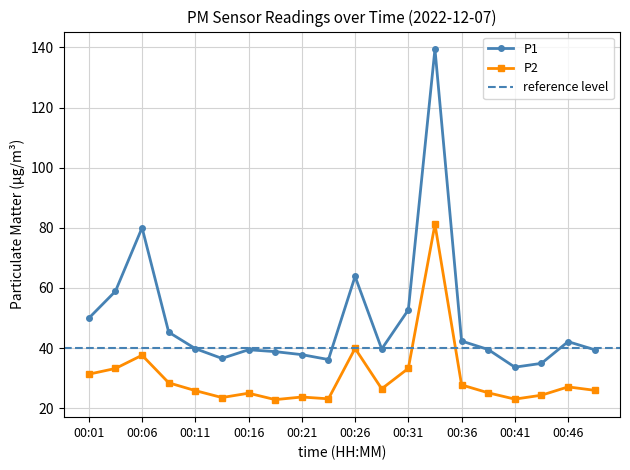

What are all the series names shown in the legend?

P1, P2